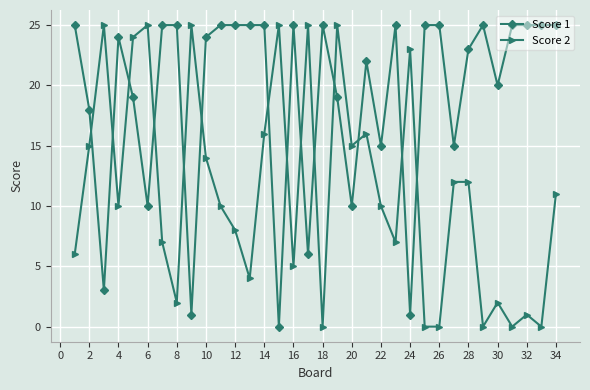

In Score 1, how many points are lower than both neighbors (excluding endpoints)?

10